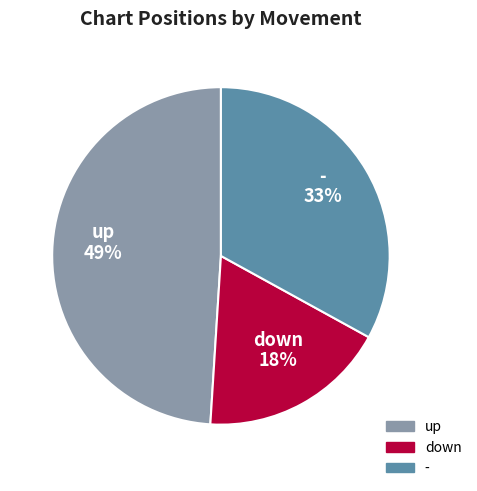

The up slice represents 63% of the pie. True or false?

False